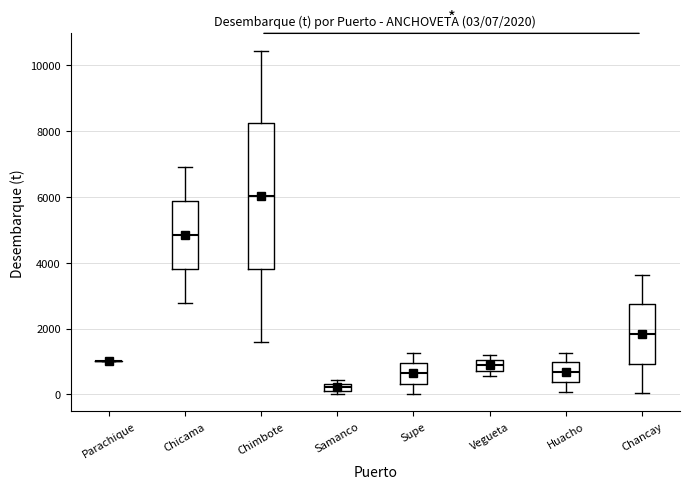

Which box is the tallest, from its lower edge to its upper edge?

Chimbote